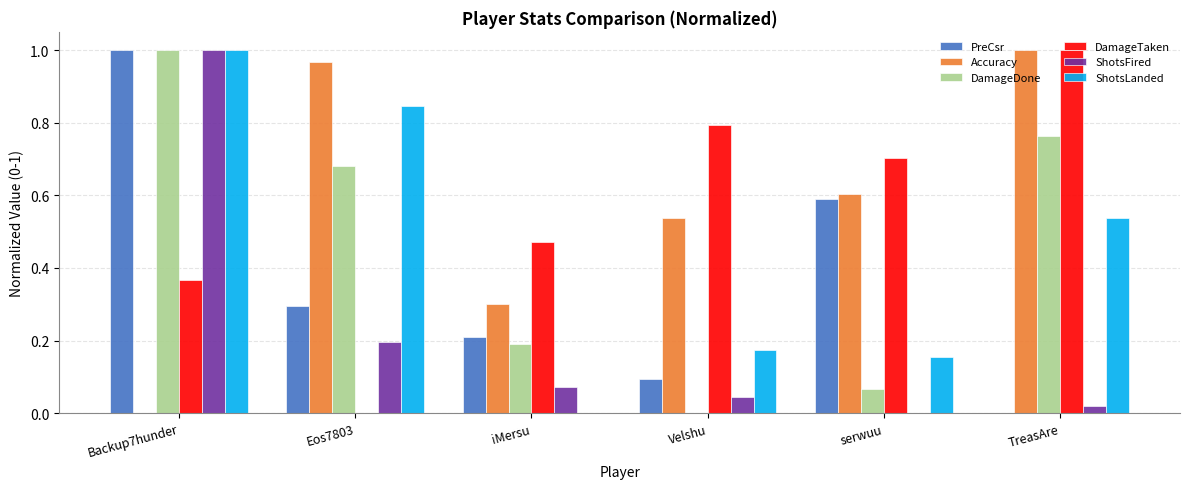

What is the sum of all ShotsFired values?

1.3